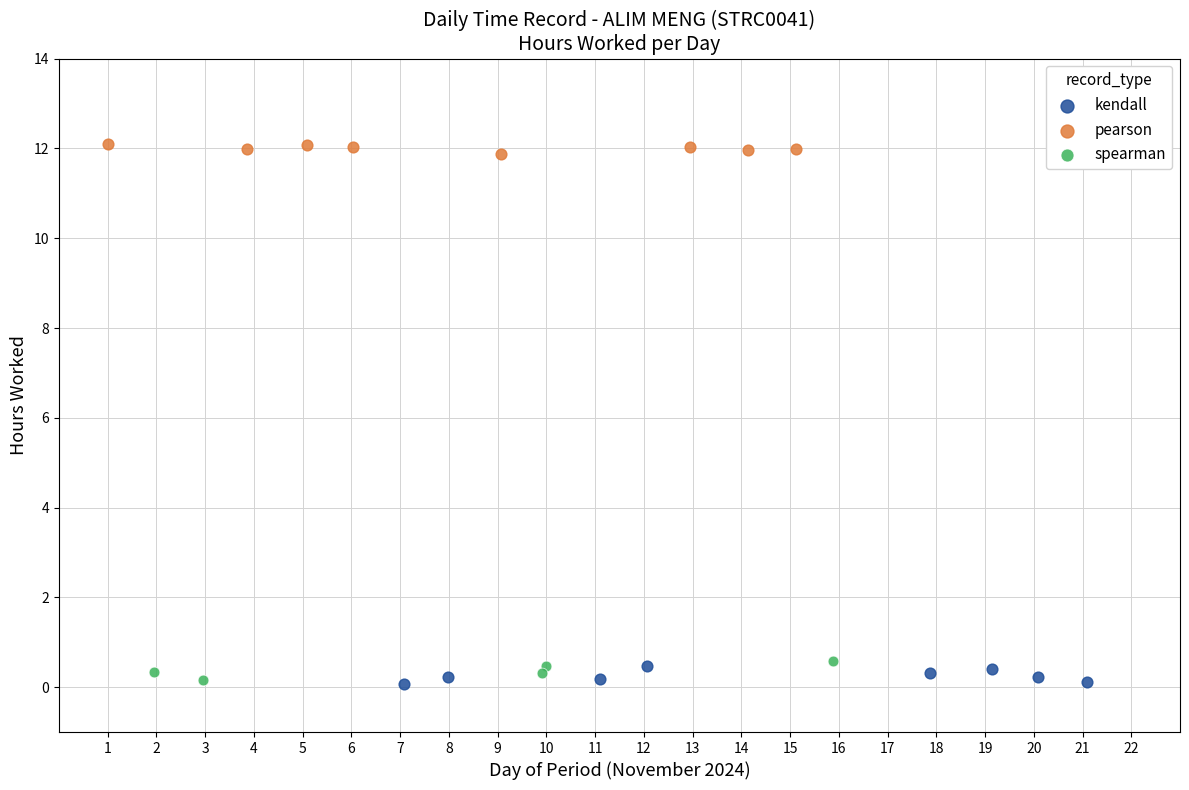

Which series contains the highest Y value?

pearson